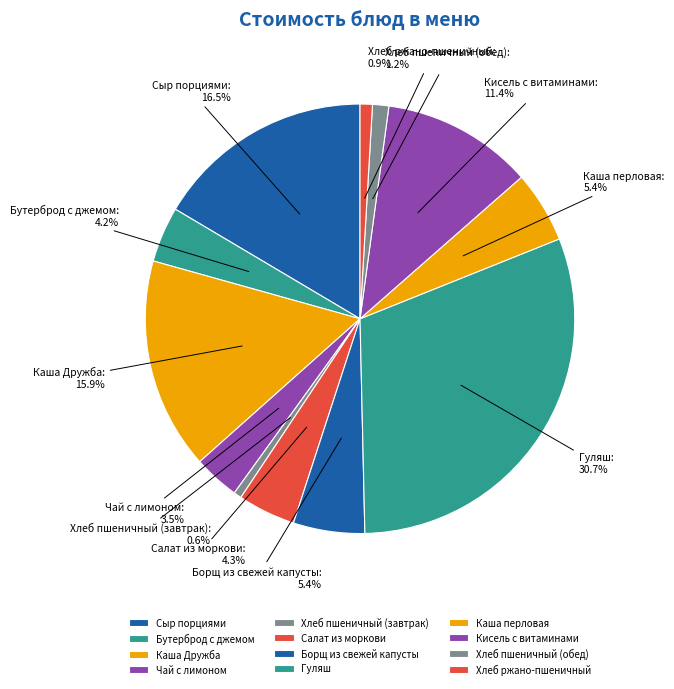

How many slices are in this pie chart?

12